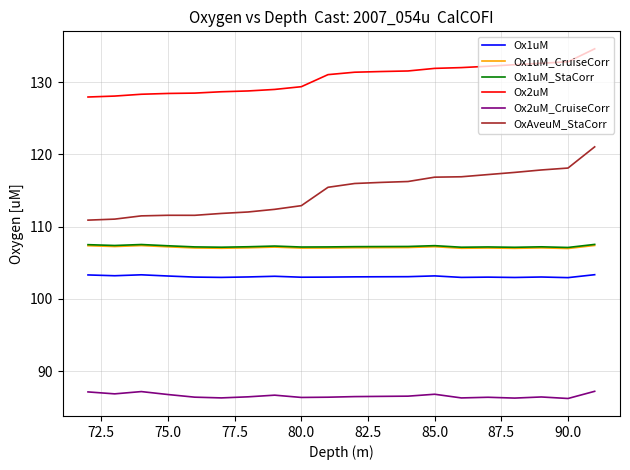

What are all the series names shown in the legend?

Ox1uM, Ox1uM_CruiseCorr, Ox1uM_StaCorr, Ox2uM, Ox2uM_CruiseCorr, OxAveuM_StaCorr